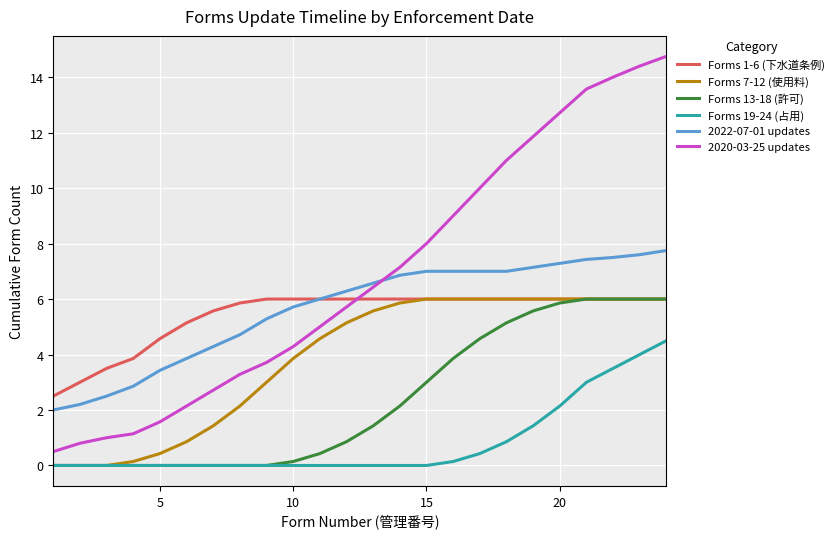

What is the maximum value shown in the chart?

14.8